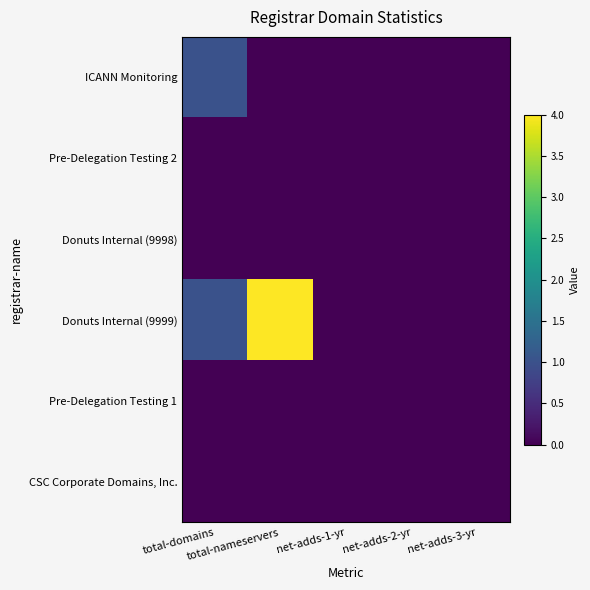

At which category is the sum across all series the highest?

total-nameservers